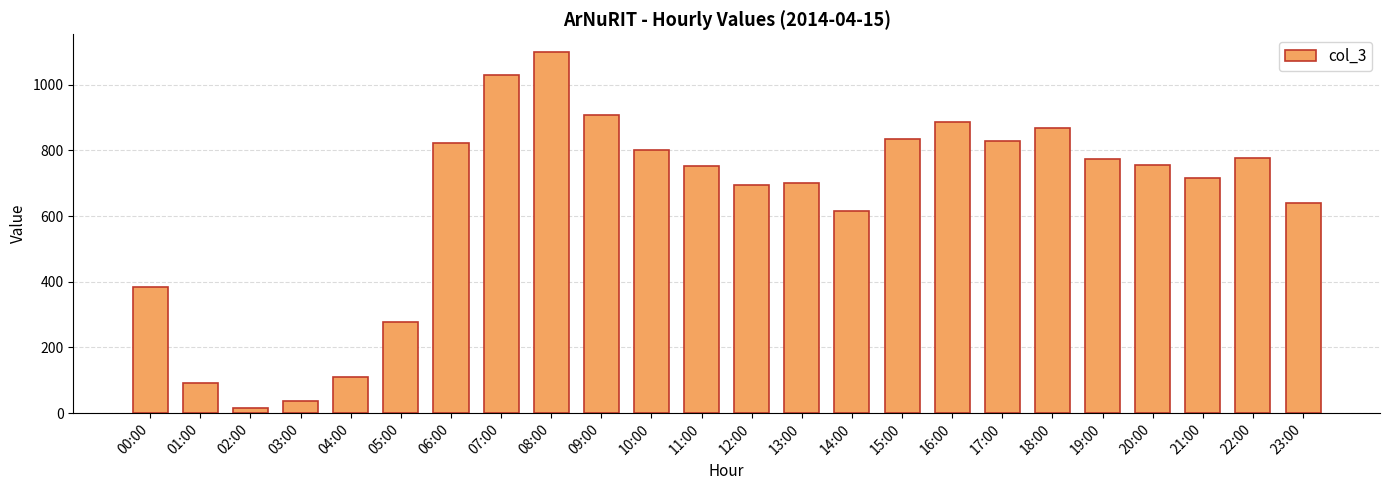

What is the value of the 10th bar from the left?

908